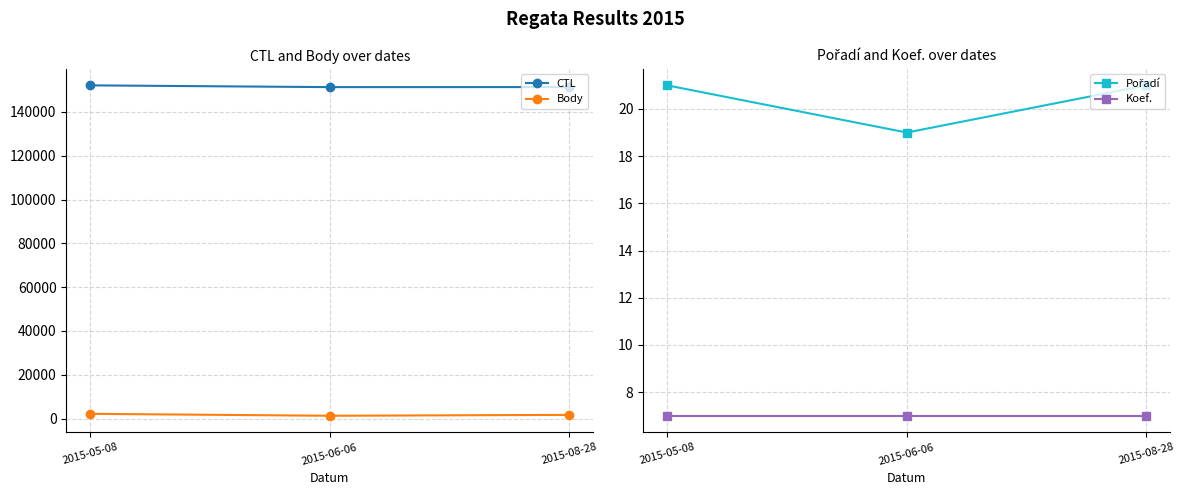

The value of Body at 2015-06-06 is 1288. True or false?

True